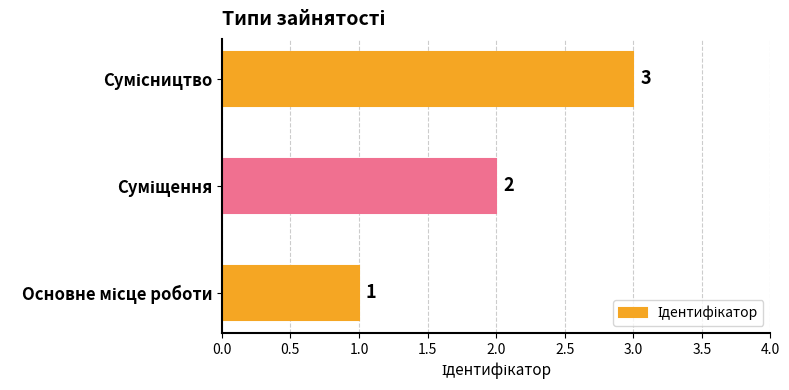

How many values are between 1 and 3?

3